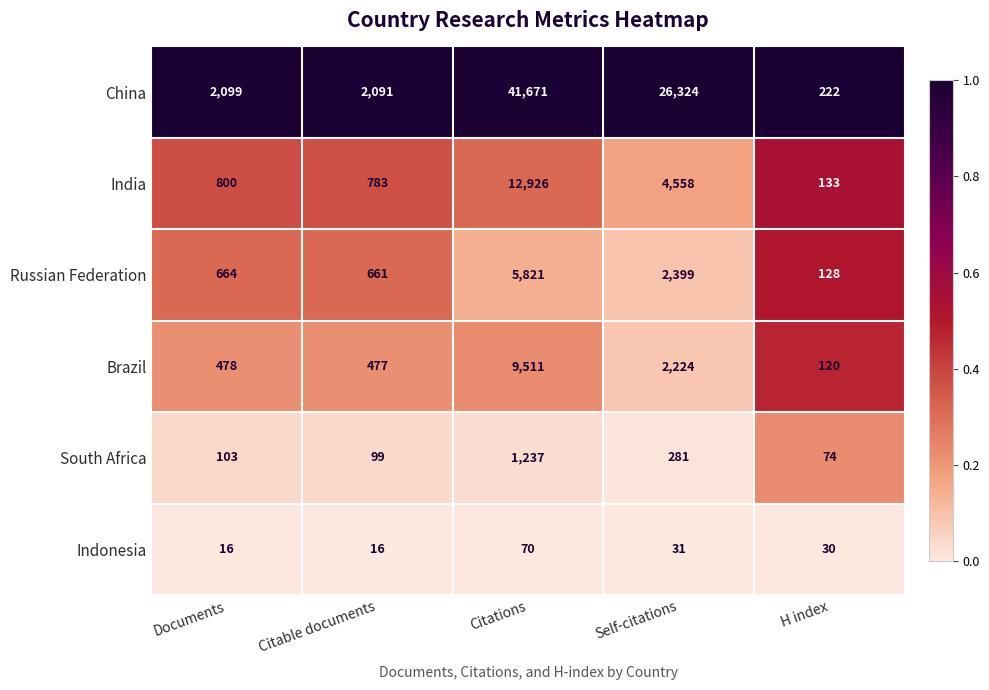

At Citable documents, list the series in order from smallest to largest.

Indonesia, South Africa, Brazil, Russian Federation, India, China